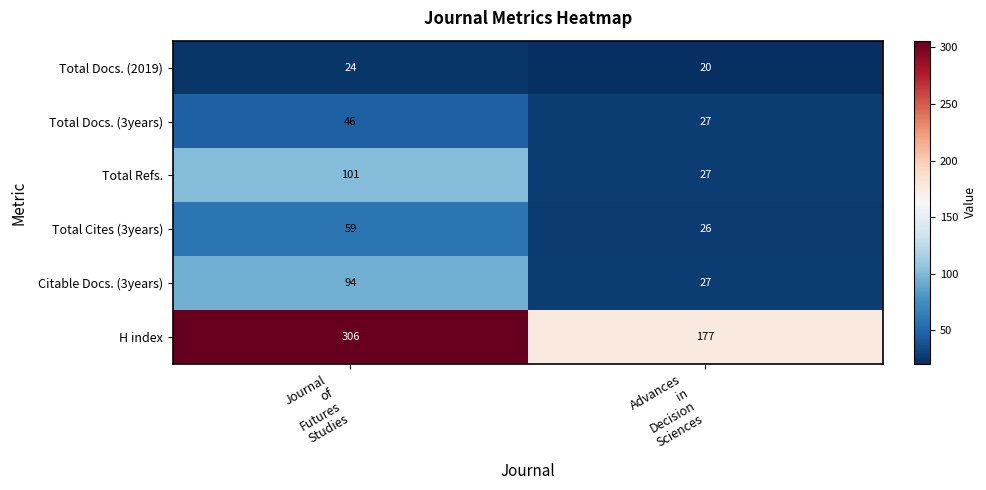

What is the sum of all Total Refs. values?

128